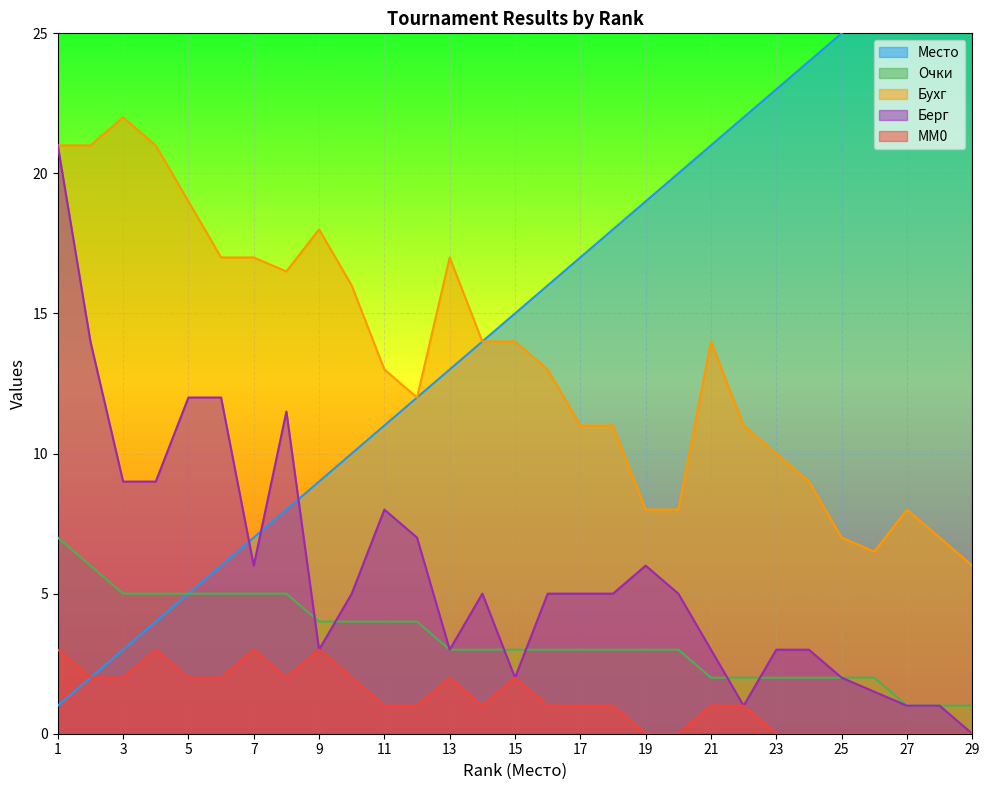

Between 7 and 8, which is larger?

8